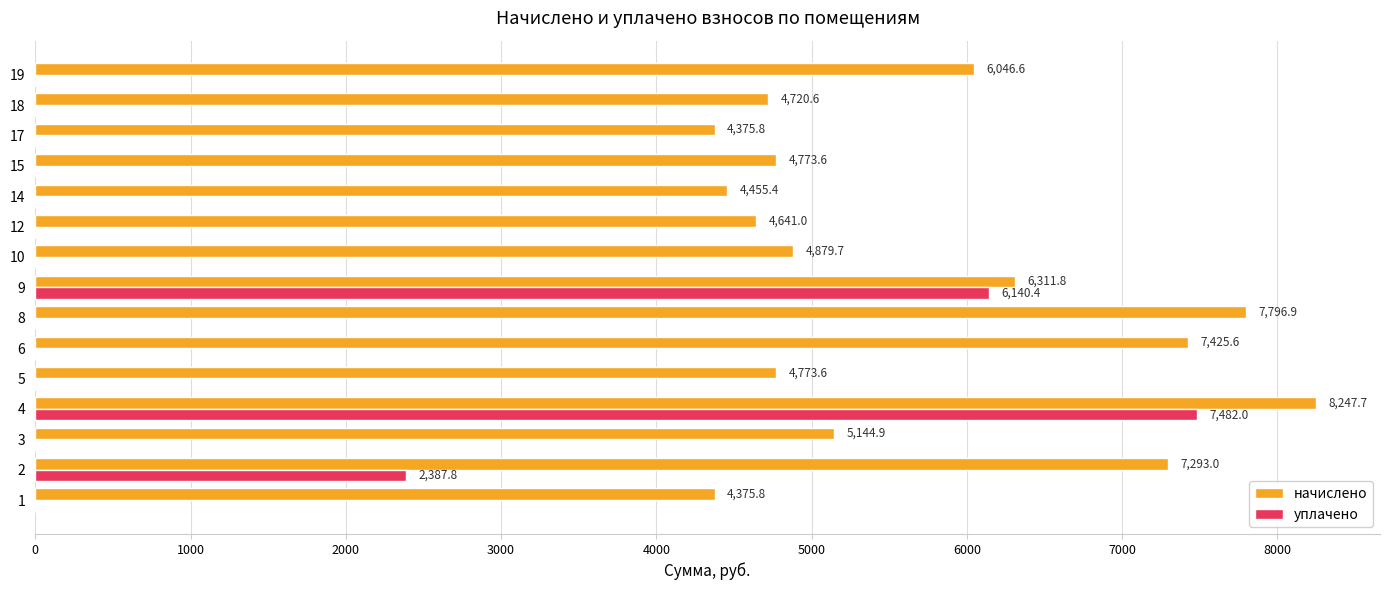

Which category has the highest value across all series?

4